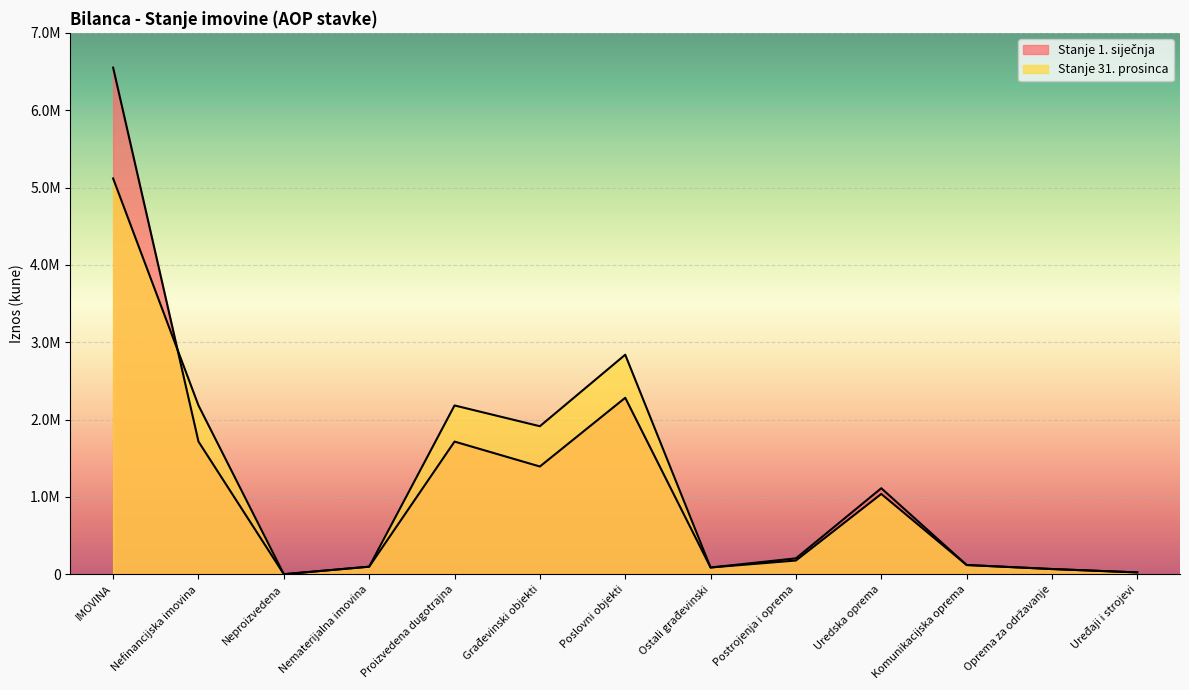

What is the difference between the maximum and minimum values in the Stanje 1. siječnja series?

6550042